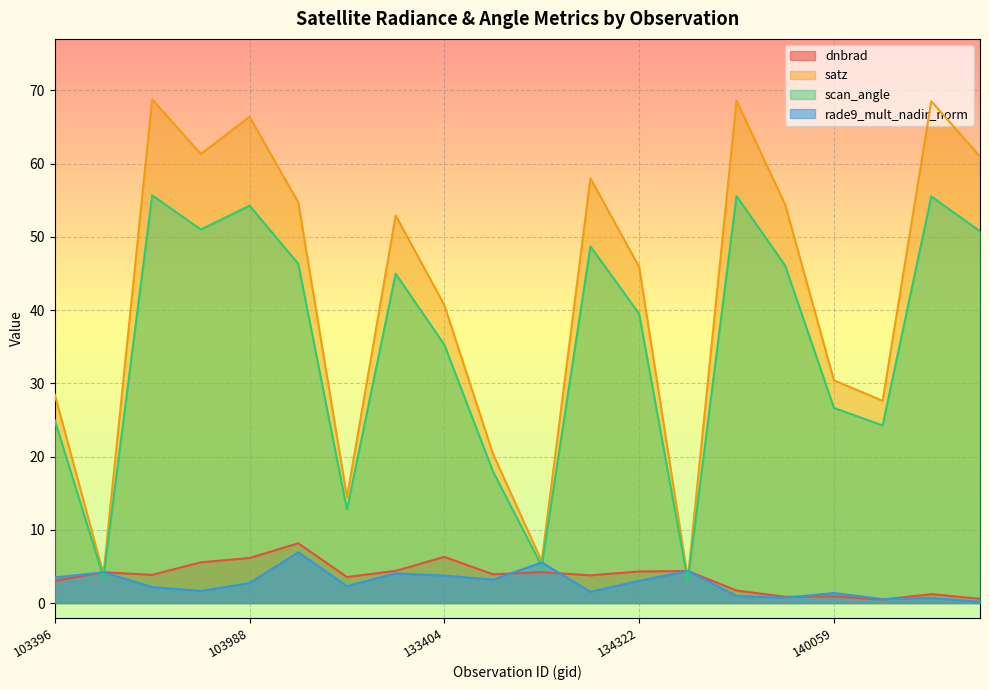

What value does the satz series have at 139283?

54.4